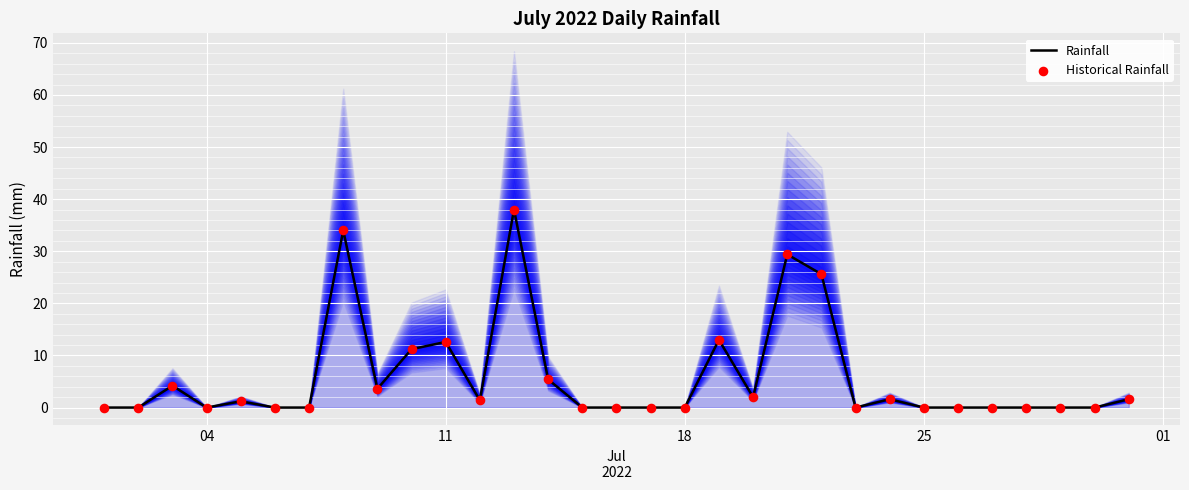

Which series has the largest Y range (max minus min)?

Rainfall